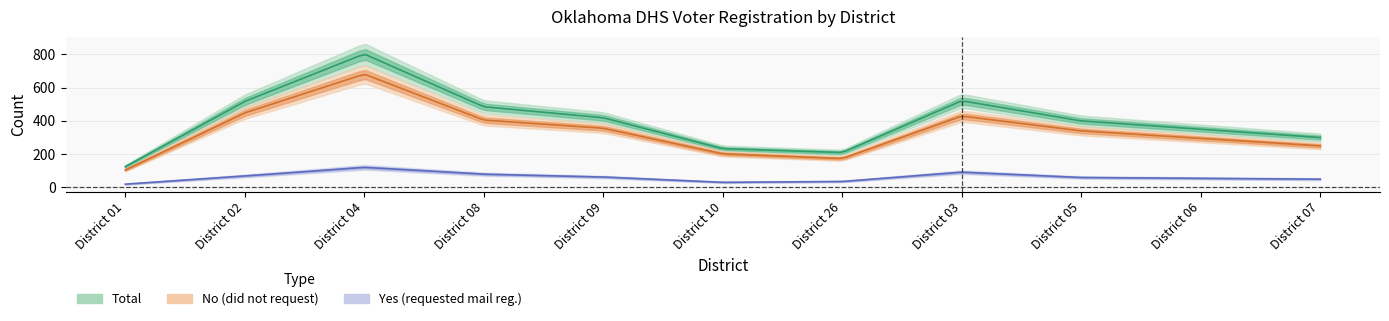

What is the highest value of the Yes series?

121